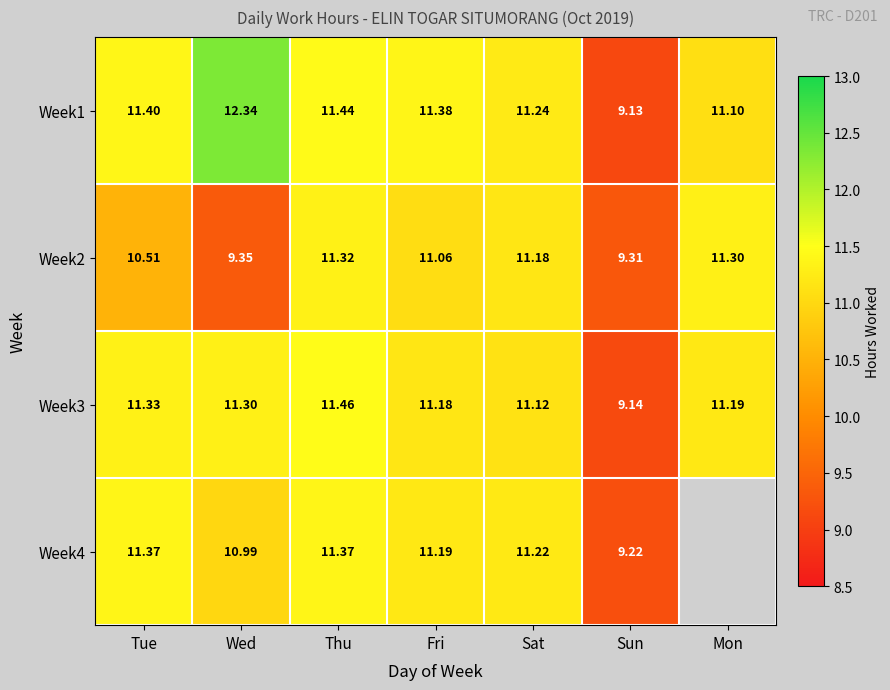

How many values in the Week1 series exceed 11?

6